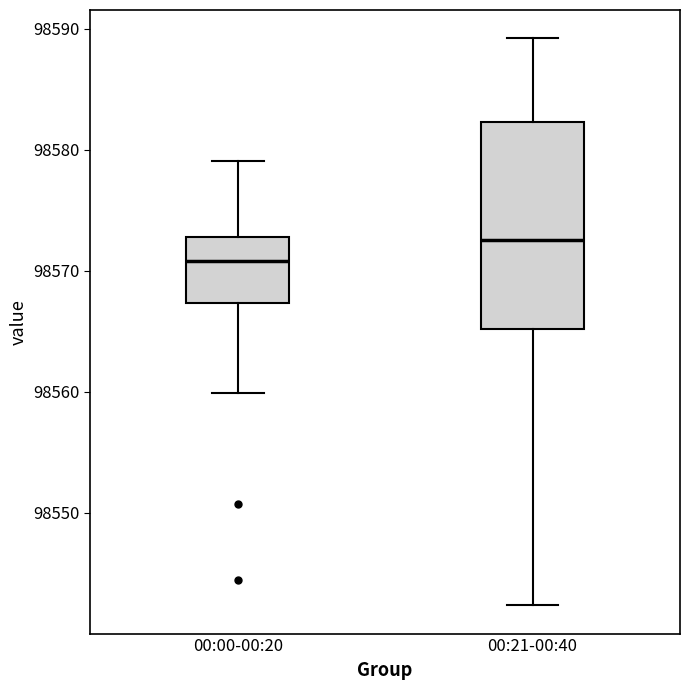

Comparing the boxes themselves (not the whiskers), which one is the tallest?

00:21-00:40